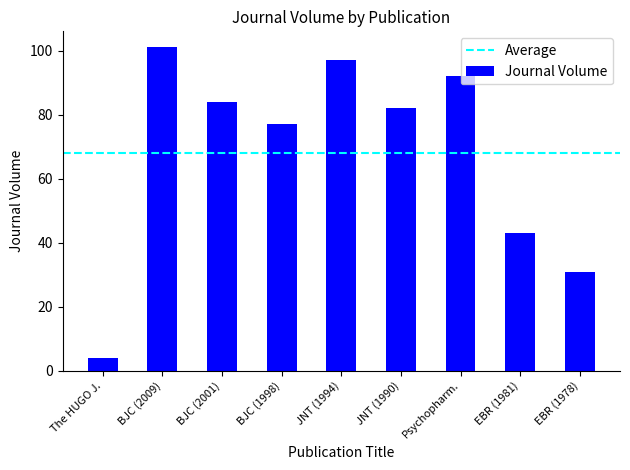

What is the label of the 2nd bar from the left?

BJC (2009)